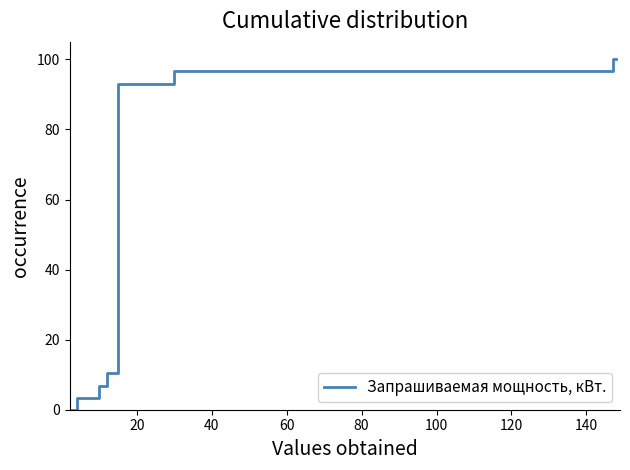

Count the number of values greater than 93.

4